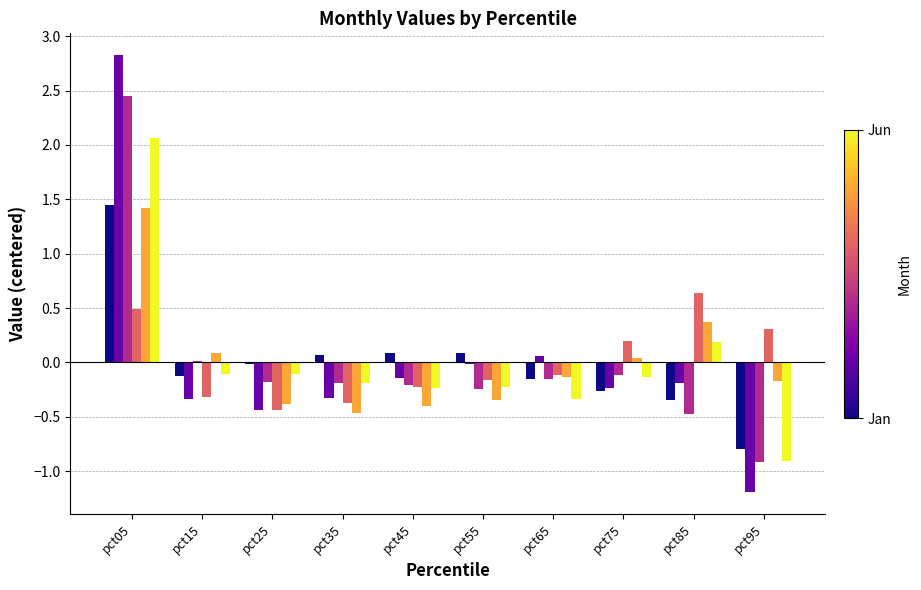

What is the spread (max minus min) of values at pct95?

1.5